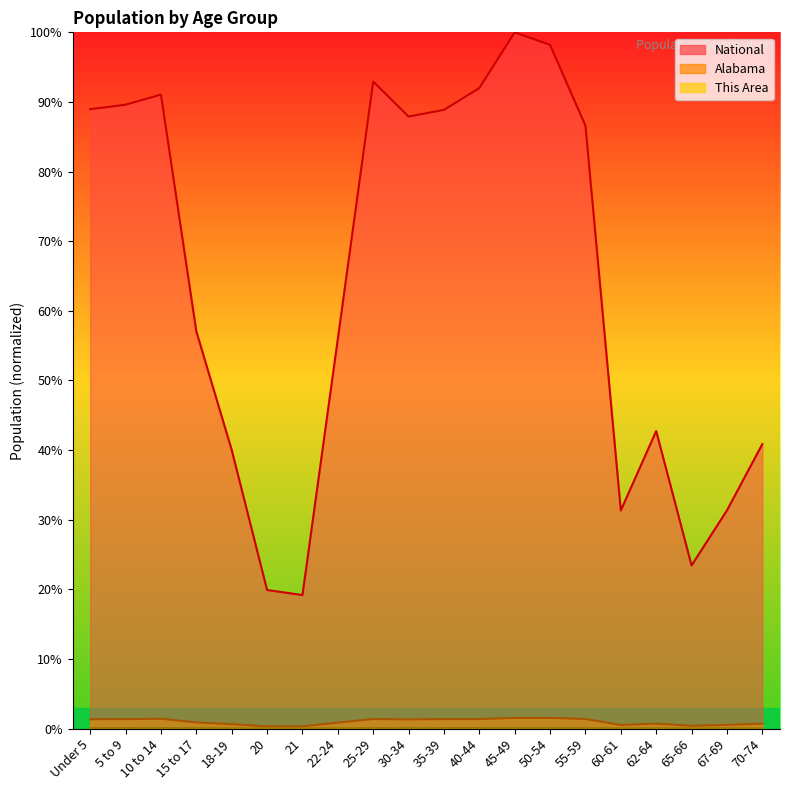

Where is the first local maximum for This Area?

10 to 14